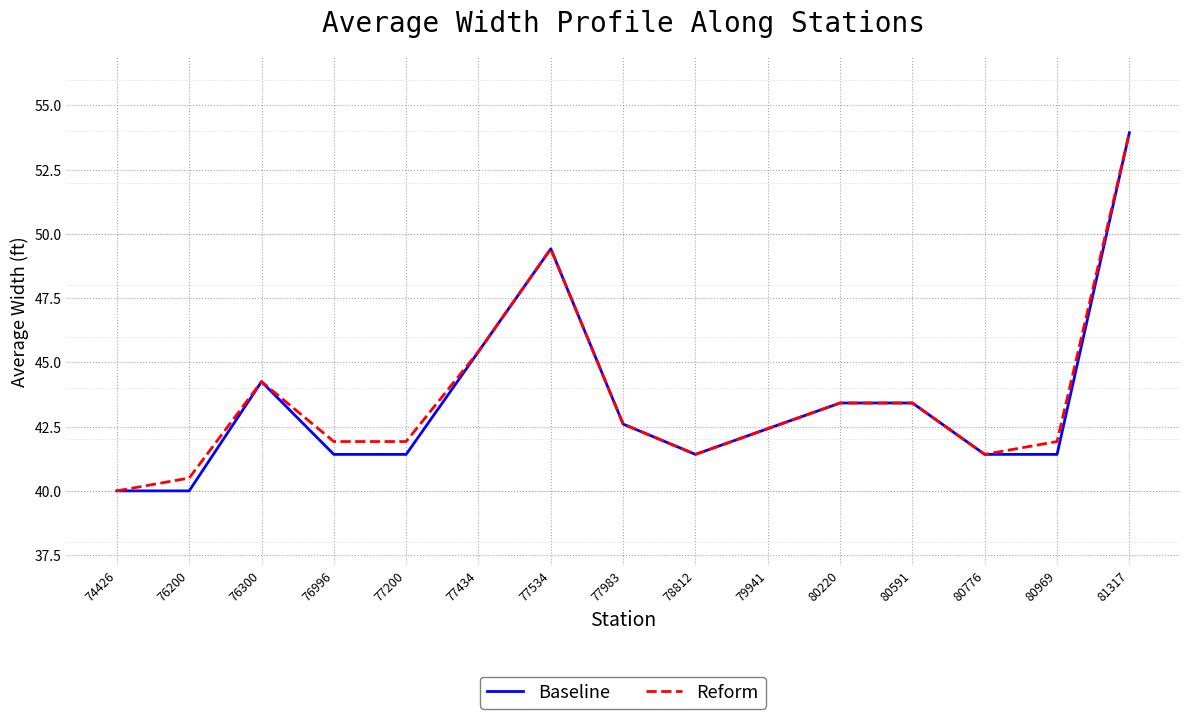

At which label is Baseline closest to 46?

77434